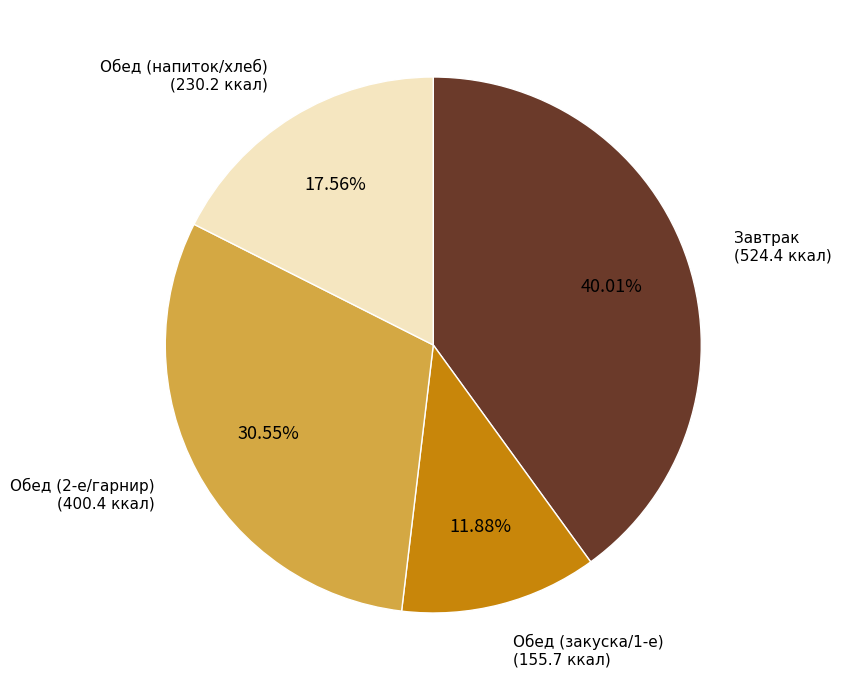

Which category has the biggest portion of the pie?

Завтрак